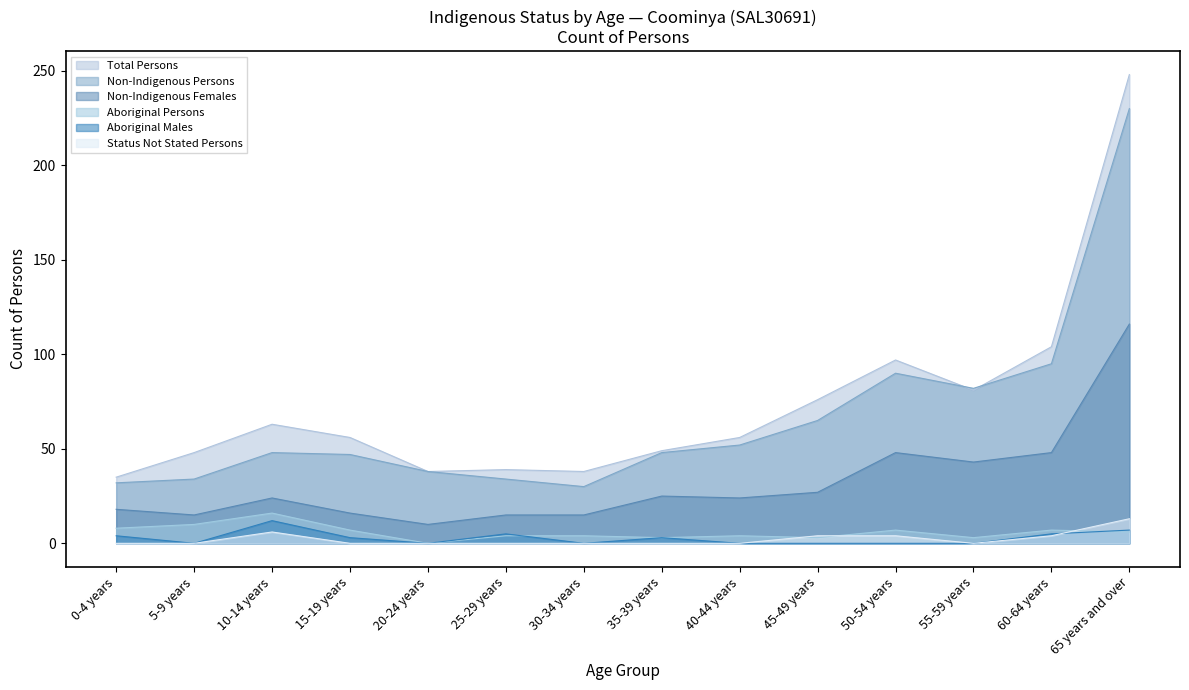

The Total Persons series shows 56 at 40-44 years. True or false?

True